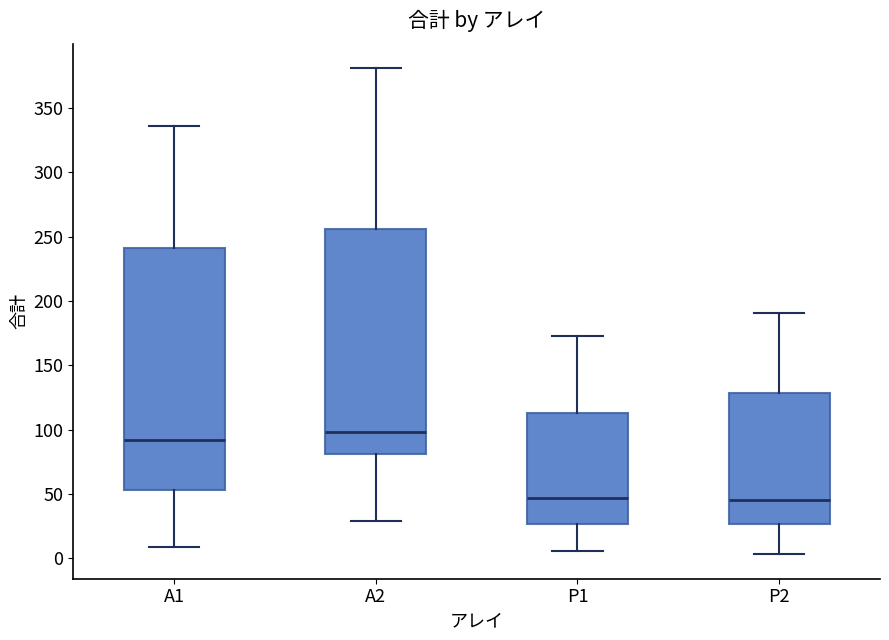

Reading left to right, transcribe this box plot: for each box, give where its median line is, the range the box spans, and where its two whiskers end, as read against the y-axis. The values are not printed on the chart, so give them approximately, as read against the axis.

A1: median 90, box 55 to 240, whiskers 10 to 335
A2: median 100, box 80 to 255, whiskers 30 to 380
P1: median 45, box 25 to 115, whiskers 5 to 175
P2: median 45, box 25 to 130, whiskers 5 to 190